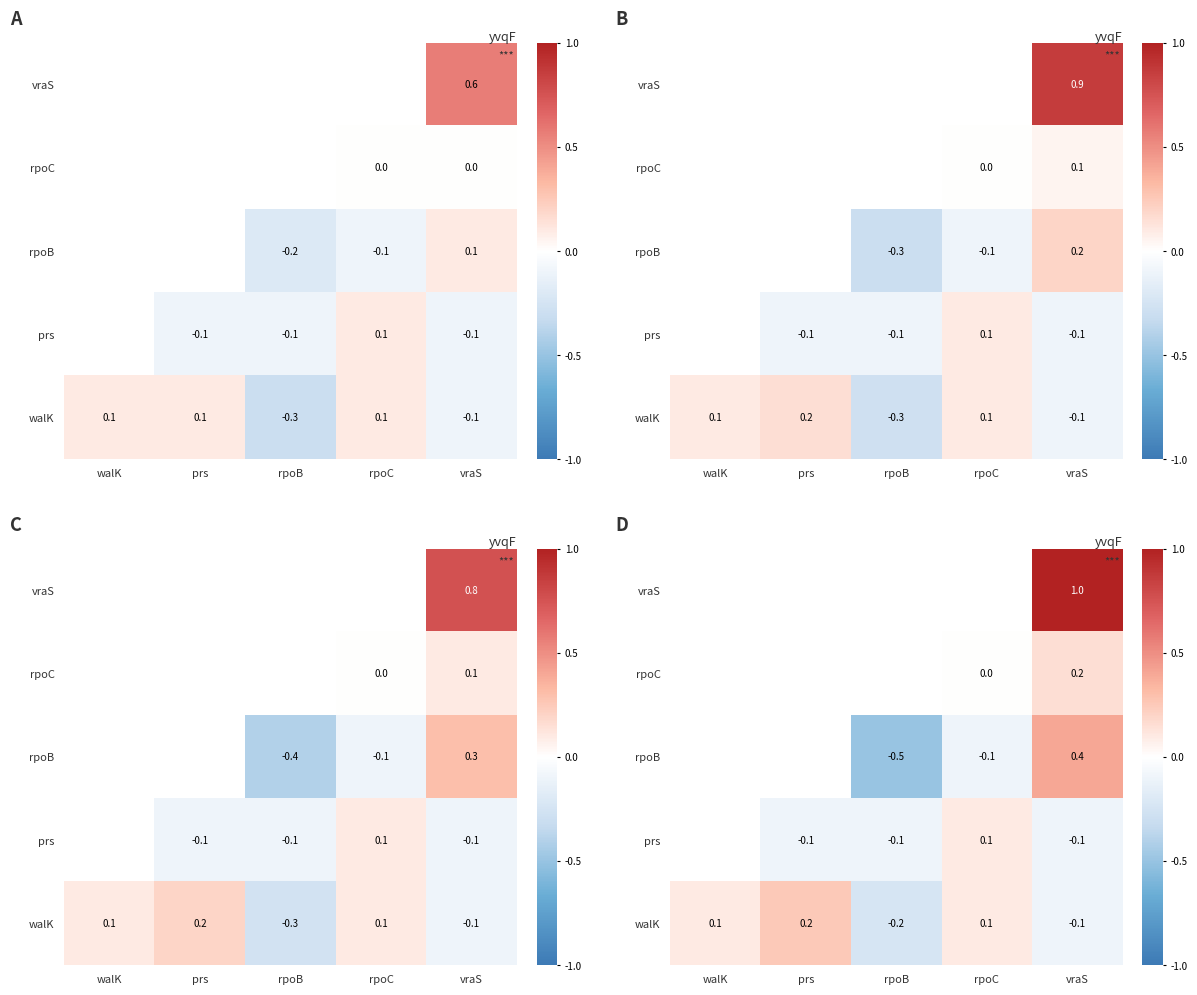

Count the number of data series in this chart.

5